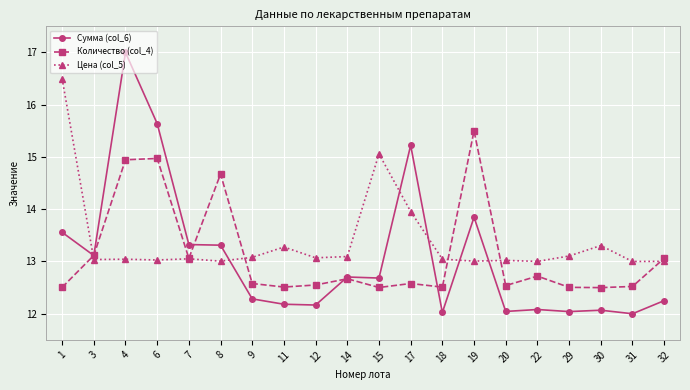

What is the sum of the Цена (col_5) values at 8 and 14?

26.1